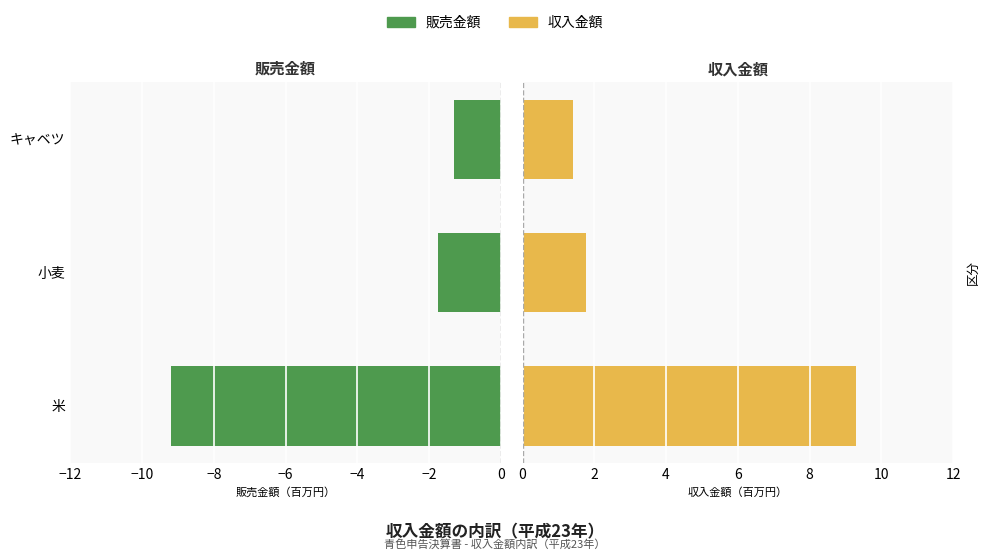

The 販売金額 series shows -0.6 at 小麦. True or false?

False